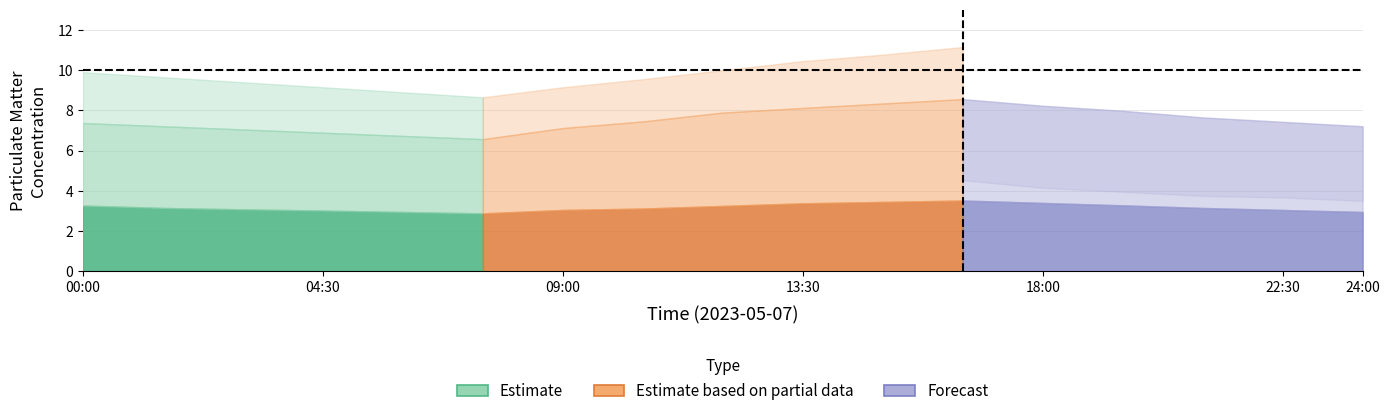

Is it true that P1 equals 11.4 at 00:00?

False